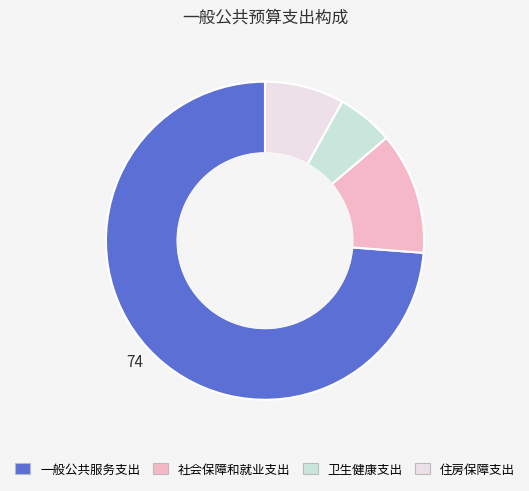

The 社会保障和就业支出 slice represents 1% of the pie. True or false?

False